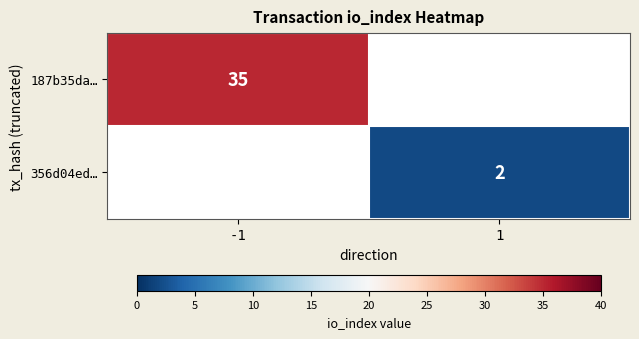

The value of 187b35da… at -1 is 17. True or false?

False